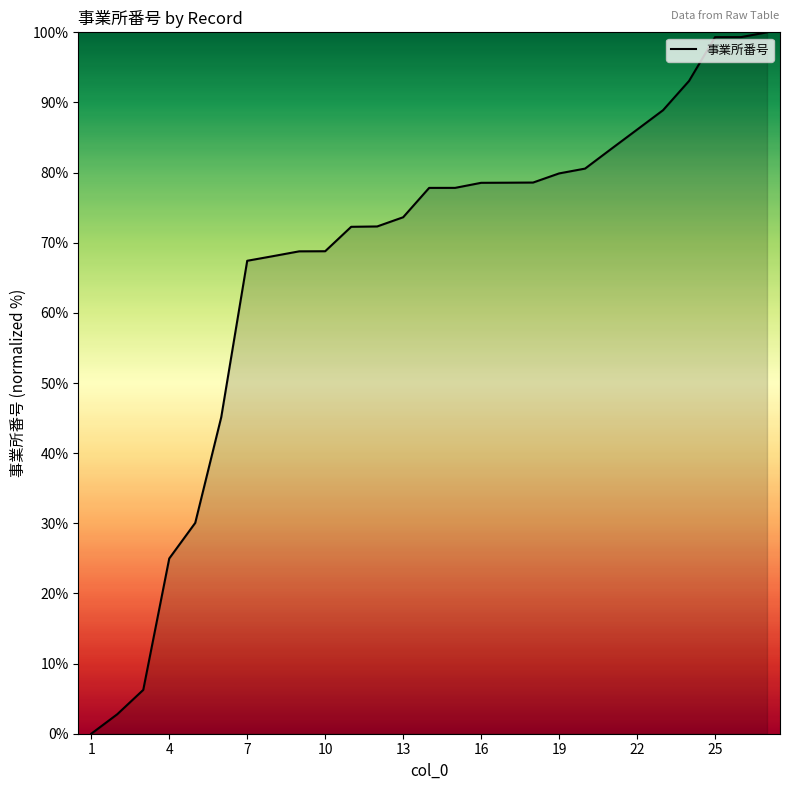

What is the maximum value shown in the chart?

100.0